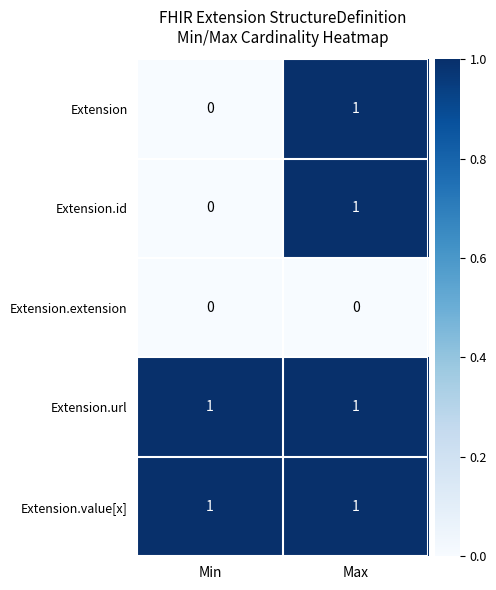

What is the difference between the highest and lowest values at Max?

1